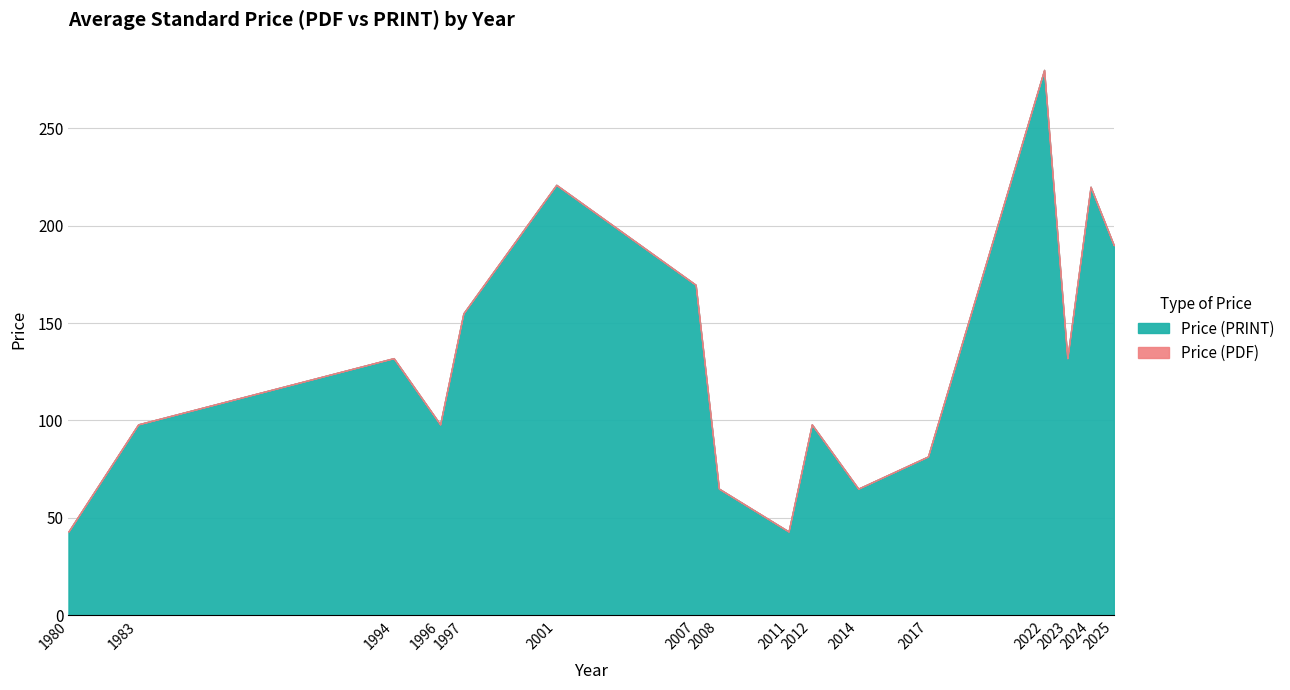

What is the total value across all series at 2025?

190.0